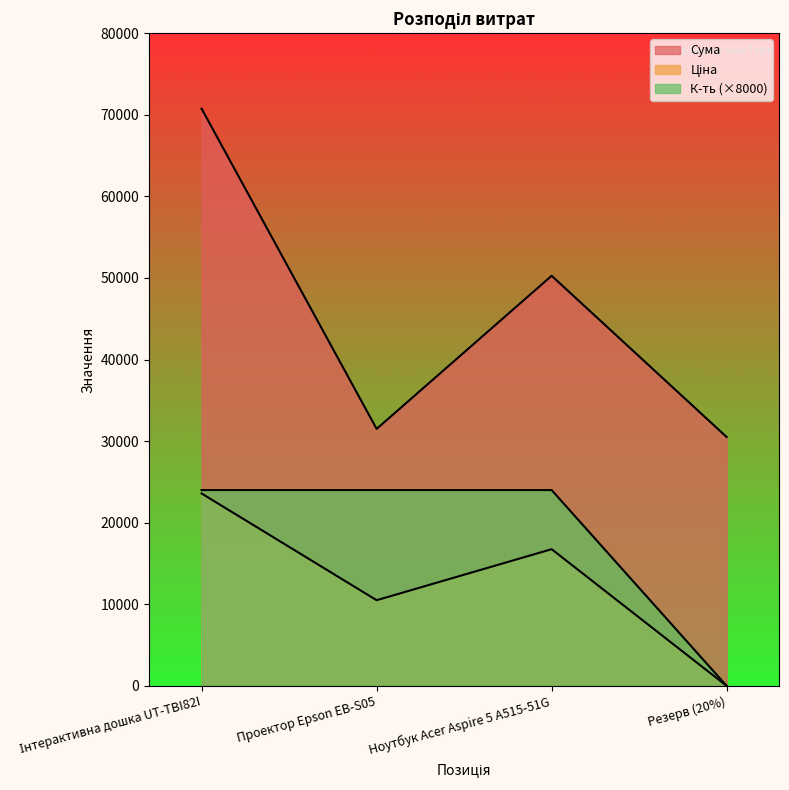

True or false: К-ть and Сума intersect in this chart.

False